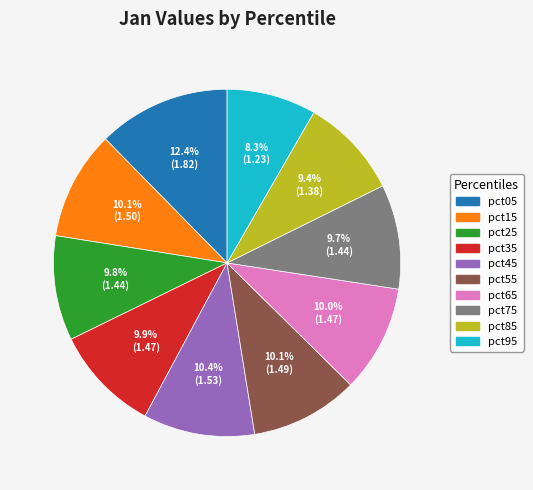

What is the largest slice in the pie chart?

pct05